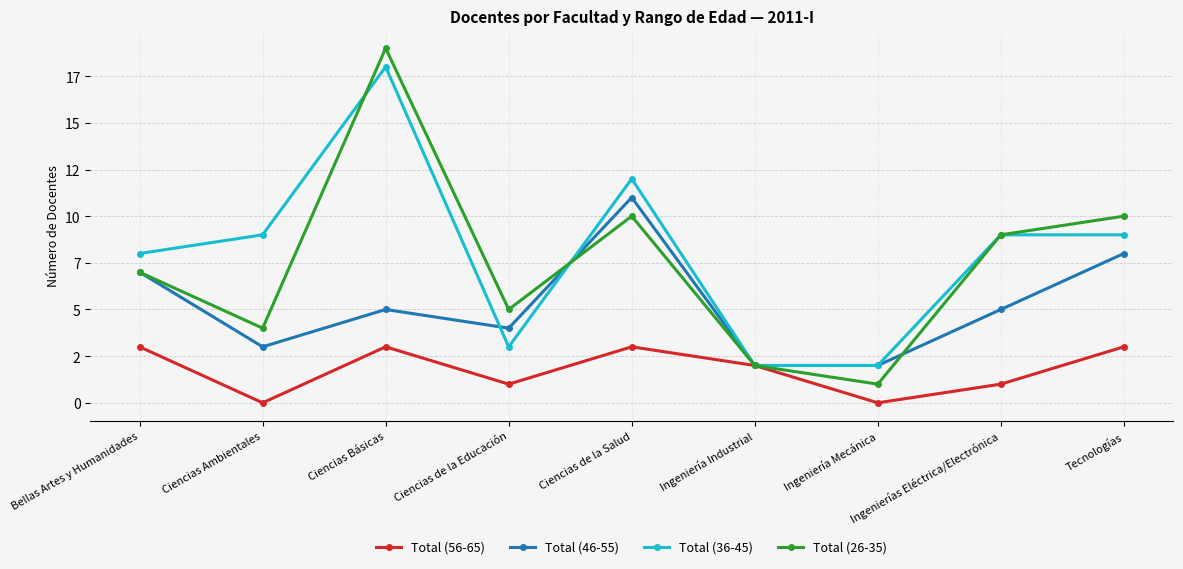

What is the sum of the Total (56-65) values at Ciencias Ambientales and Ingeniería Industrial?

2